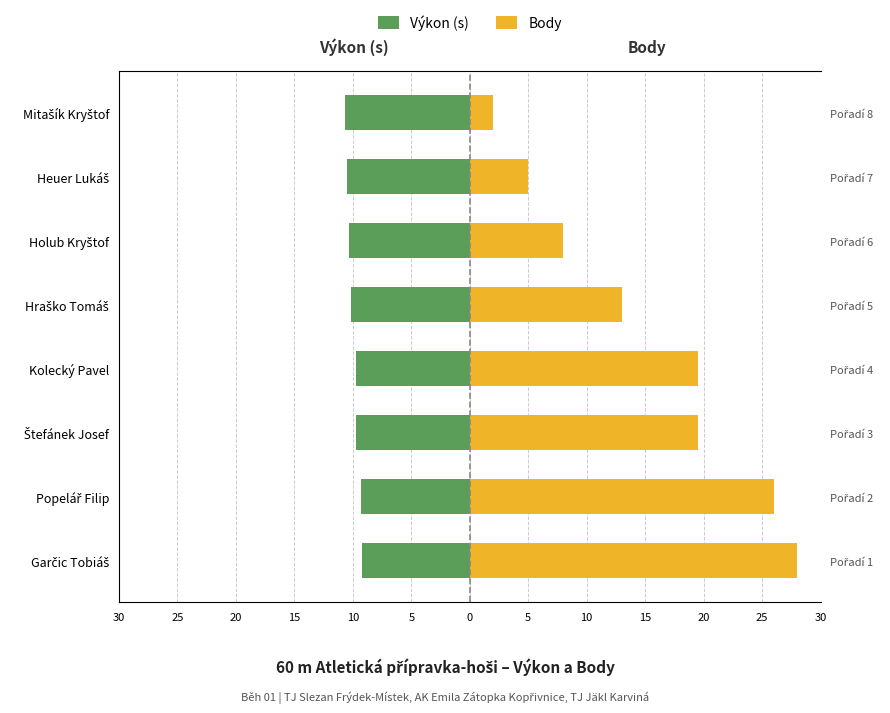

What is the difference between the maximum and minimum values in the Body series?

26.0